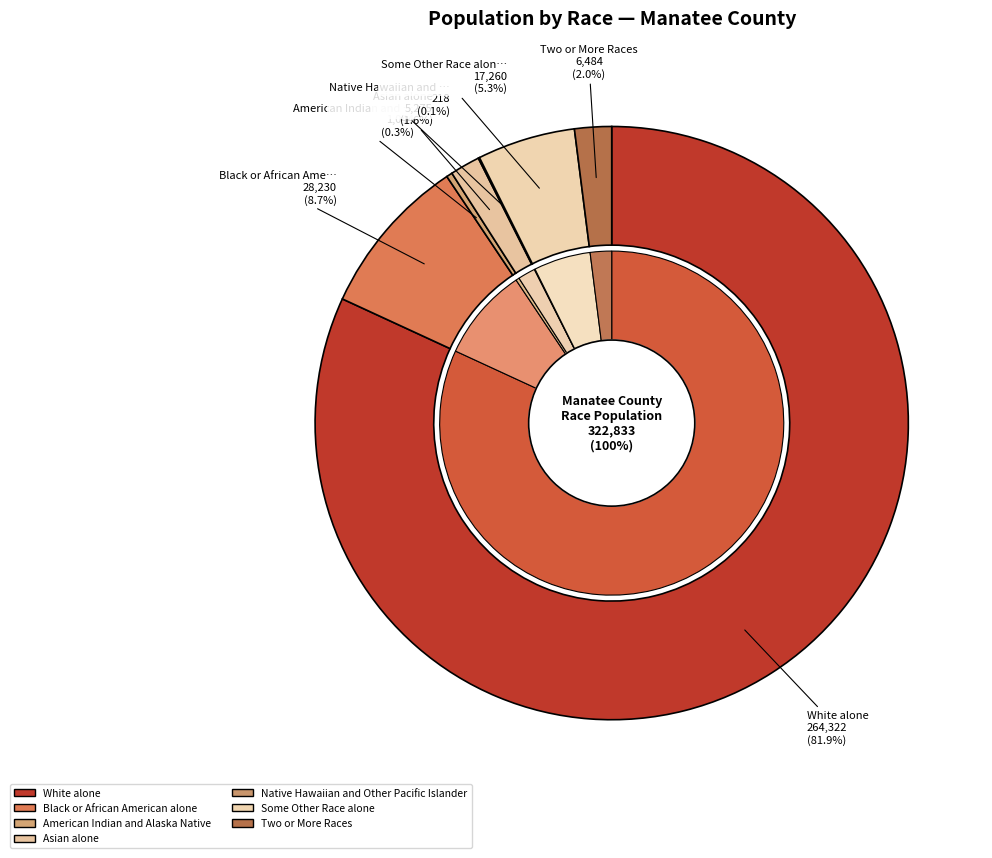

What percentage is the Some Other Race alone slice, to the nearest percent?

5%